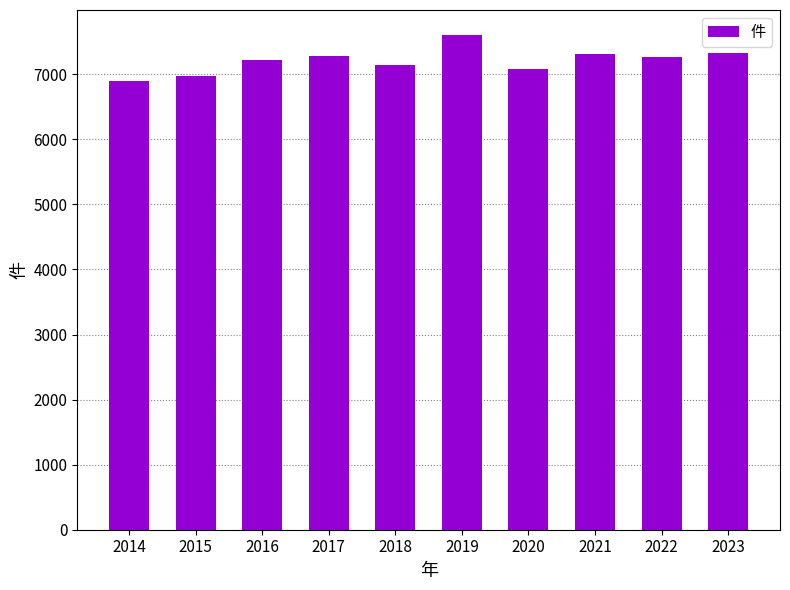

Which category has the highest value across all series?

2019